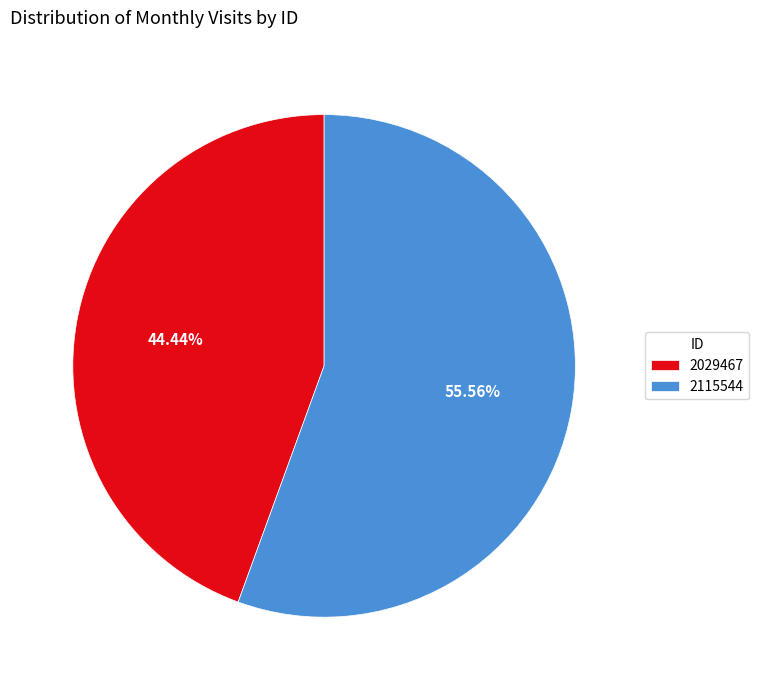

Rank the categories by value from lowest to highest.

2029467, 2115544